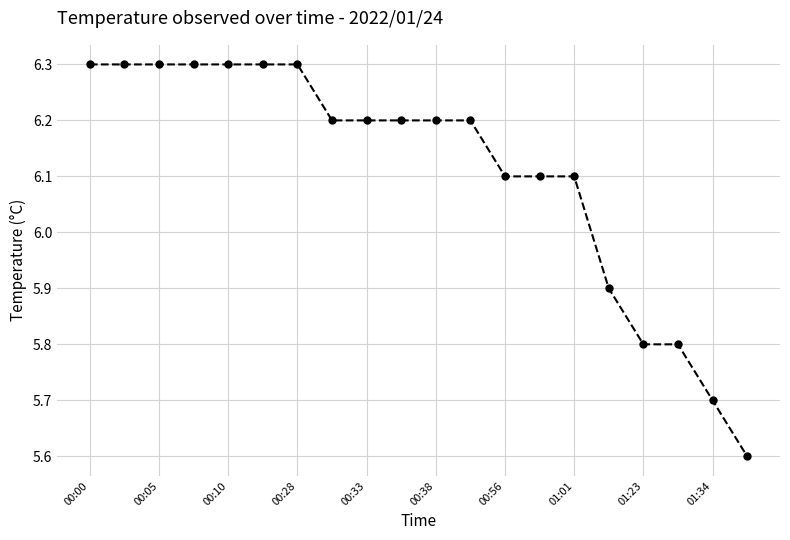

What is the greatest value displayed?

6.3